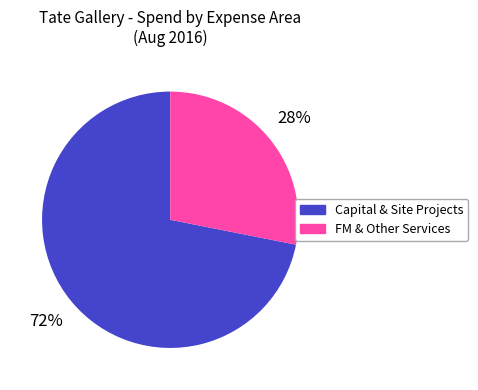

Is there a majority slice in this chart?

Yes